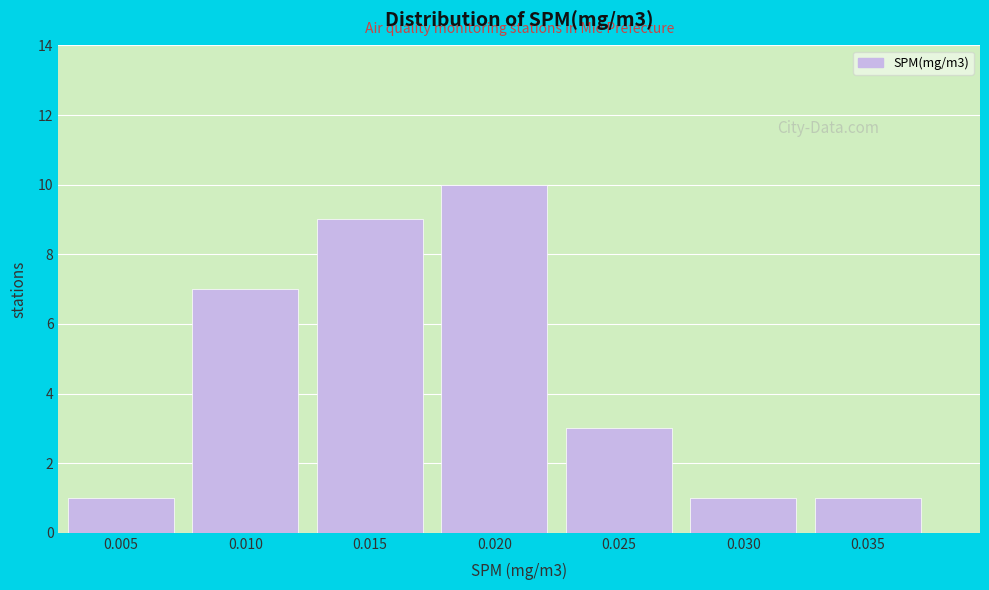

Reading left to right, transcribe all the data shown in this chart.

1	7	9	10	3	1	1